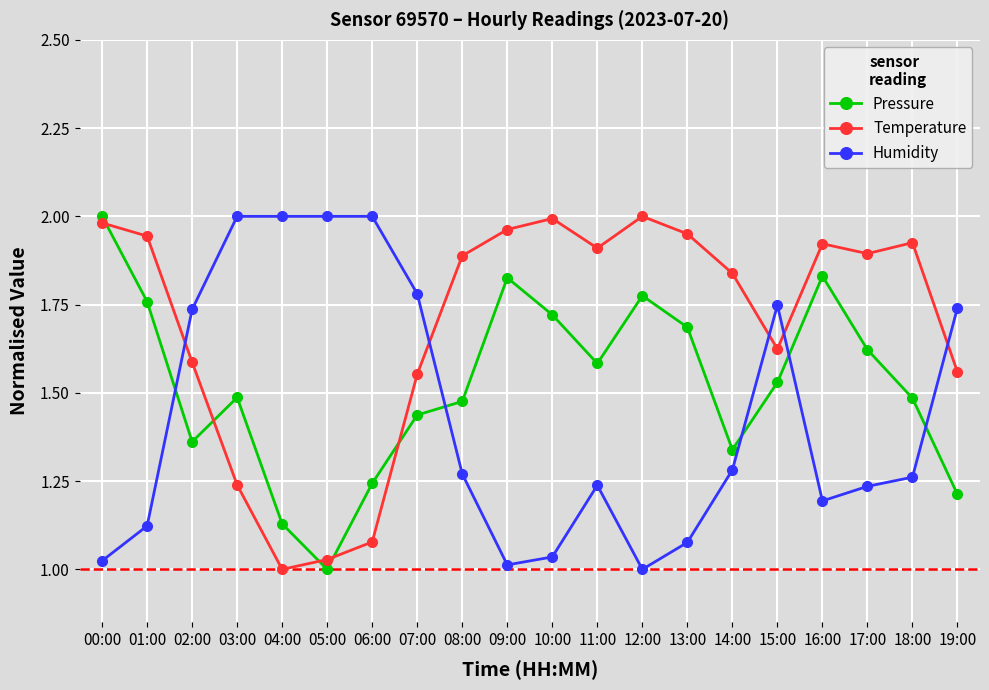

Which series ends up on top after the final intersection of Humidity and Temperature?

Humidity